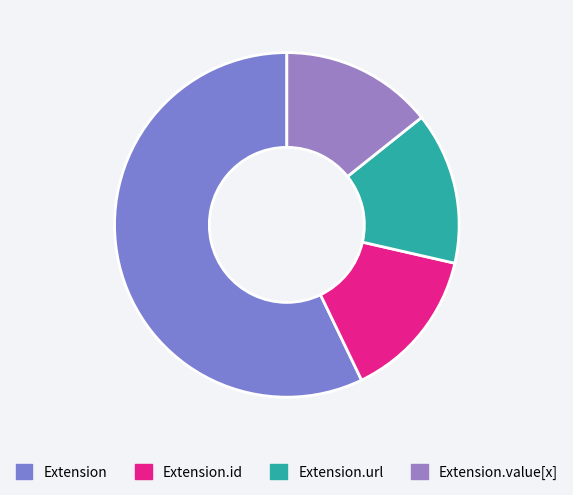

True or false: Extension.url accounts for 90% of the total.

False